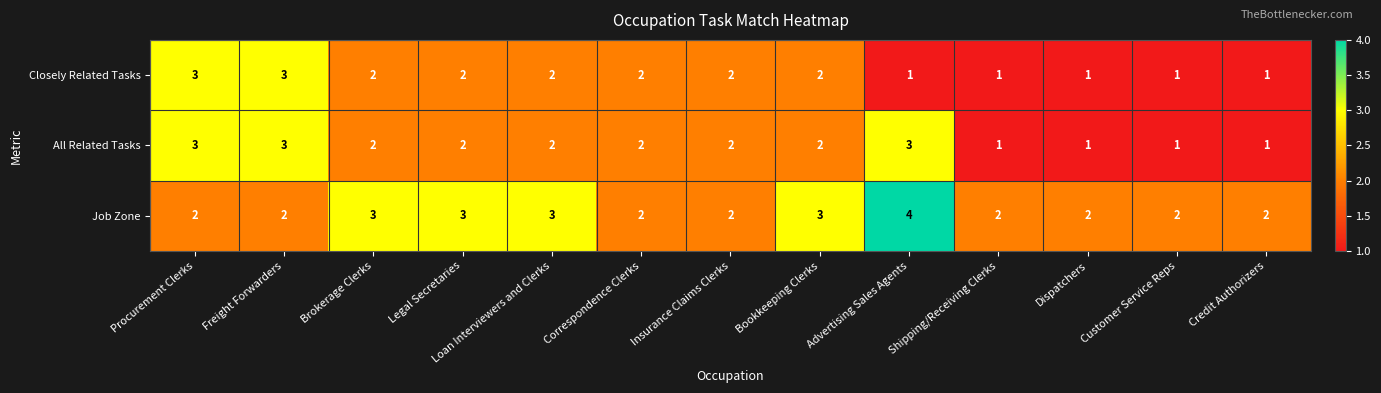

Which category has the highest value across all series?

Advertising Sales Agents